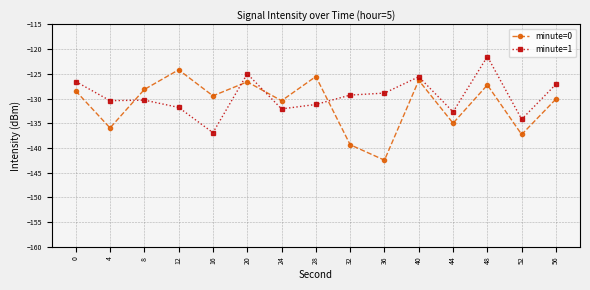

True or false: minute=0 has more than 0 interior local peaks.

True